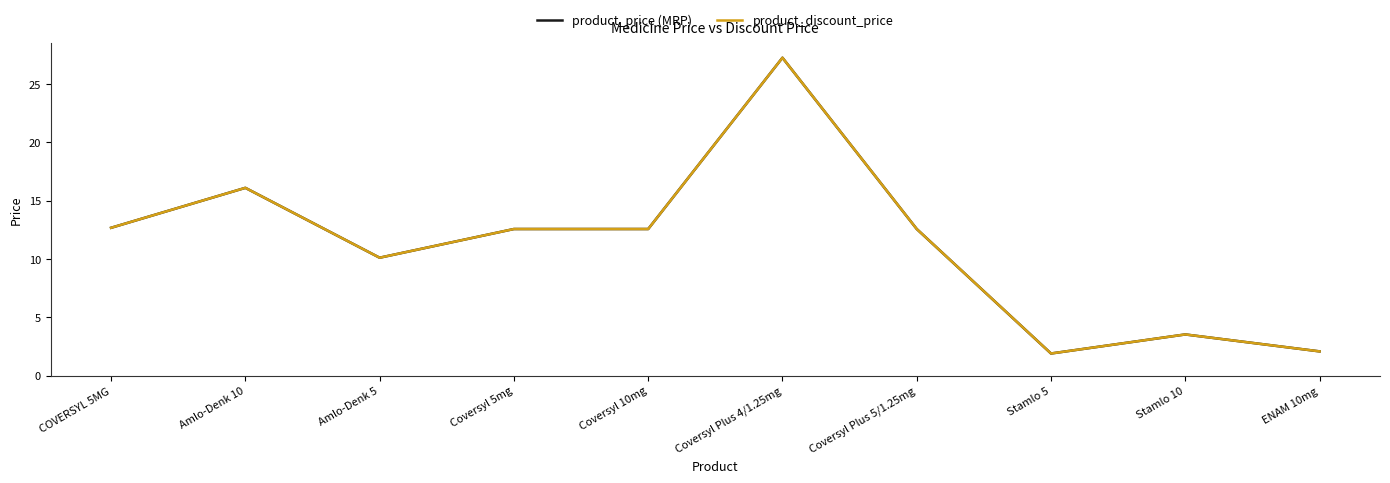

Rank the categories by product_price (MRP) value from lowest to highest.

Stamlo 5, ENAM 10mg, Stamlo 10, Amlo-Denk 5, Coversyl 5mg, Coversyl 10mg, Coversyl Plus 5/1.25mg, COVERSYL 5MG, Amlo-Denk 10, Coversyl Plus 4/1.25mg